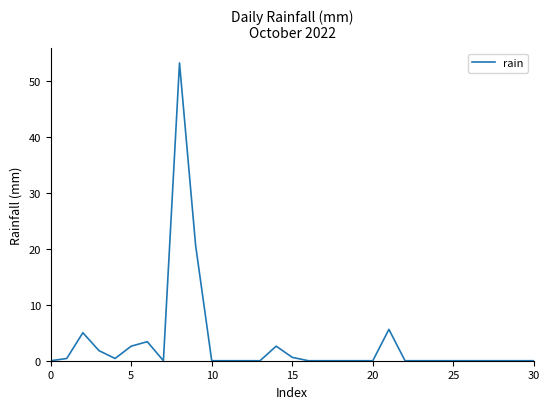

What is the difference between the maximum and minimum values?

53.2